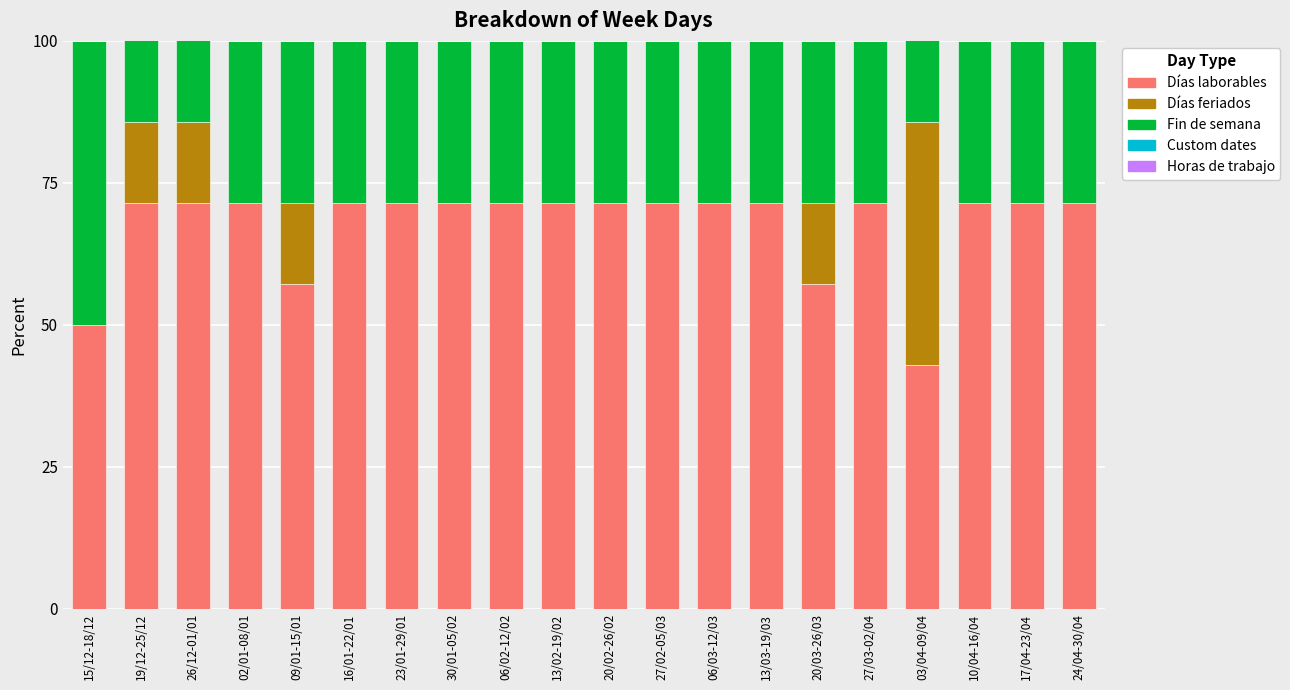

What is the total value across all series at 27/02-05/03?

100.0